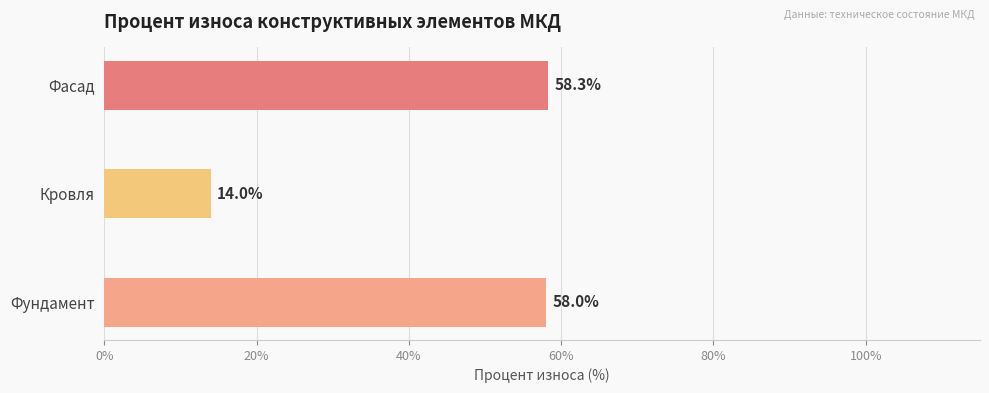

Is it true that the value at Фундамент is 58.0?

True